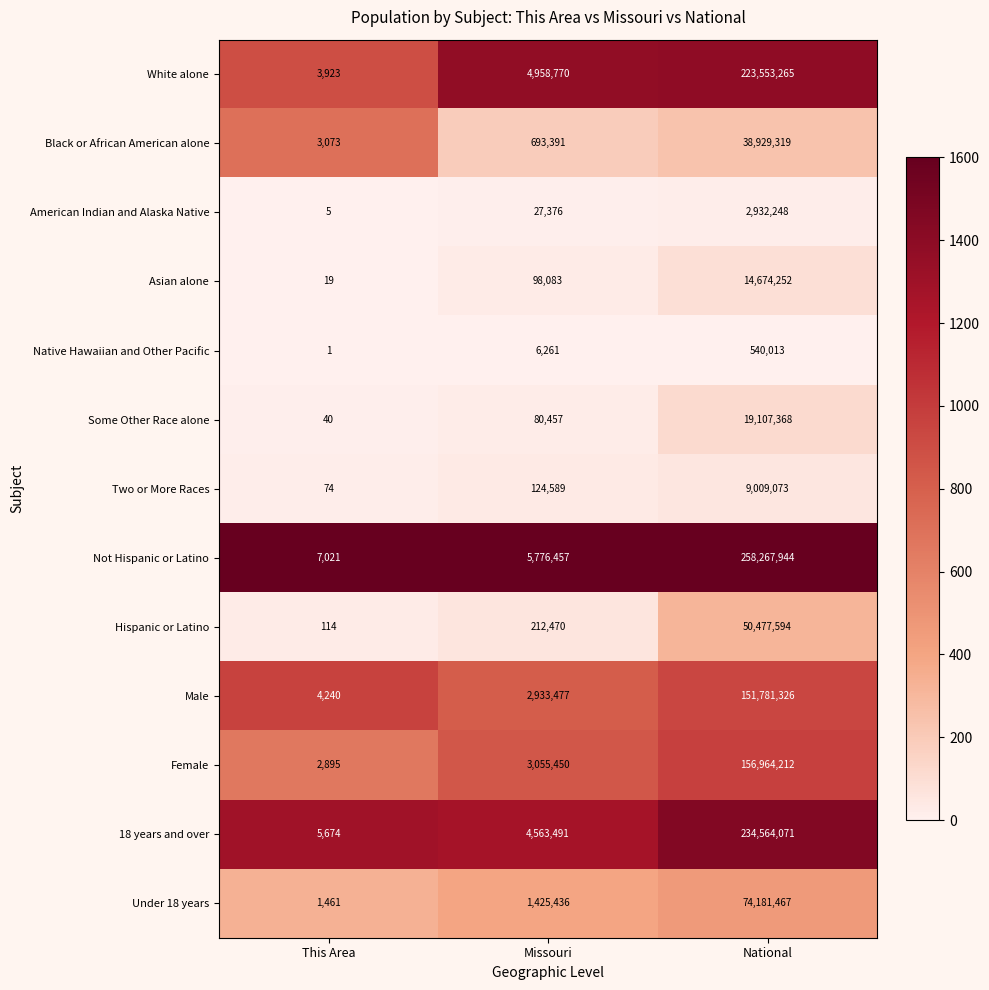

How many distinct data groups are displayed?

13